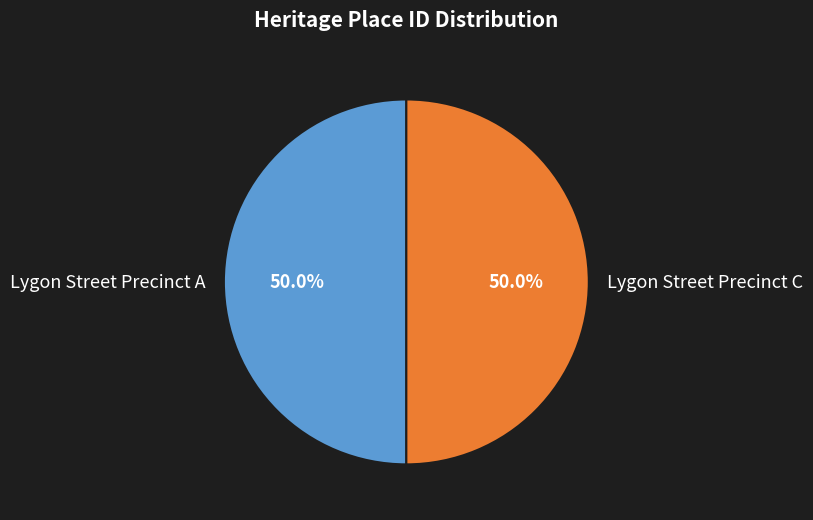

Do Lygon Street Precinct C and Lygon Street Precinct A together represent more than half of the pie?

Yes